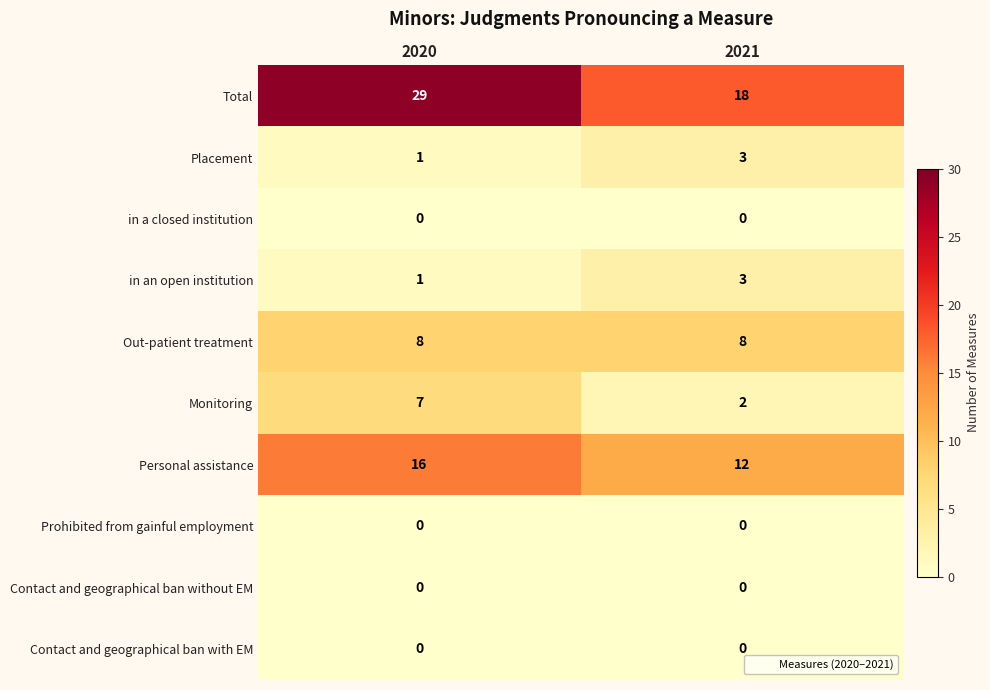

Reading left to right, list all the values displayed in this chart.

Total: 29	18
Placement: 1	3
in a closed institution: 0	0
in an open institution: 1	3
Out-patient treatment: 8	8
Monitoring: 7	2
Personal assistance: 16	12
Prohibited from gainful employment: 0	0
Contact and geographical ban without EM: 0	0
Contact and geographical ban with EM: 0	0